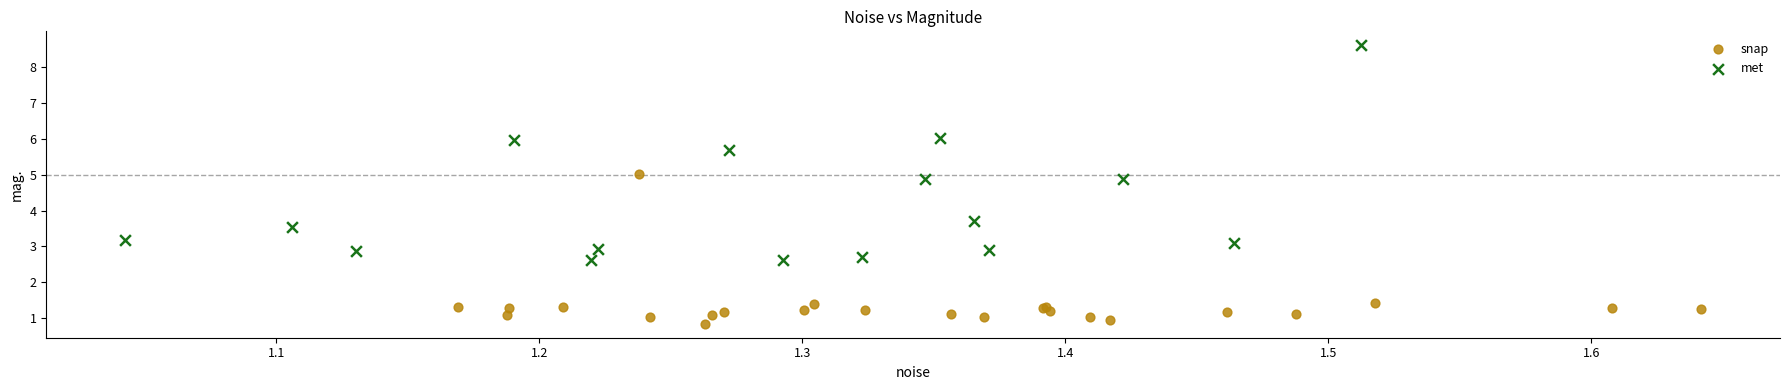

Which series contains the highest Y value?

met